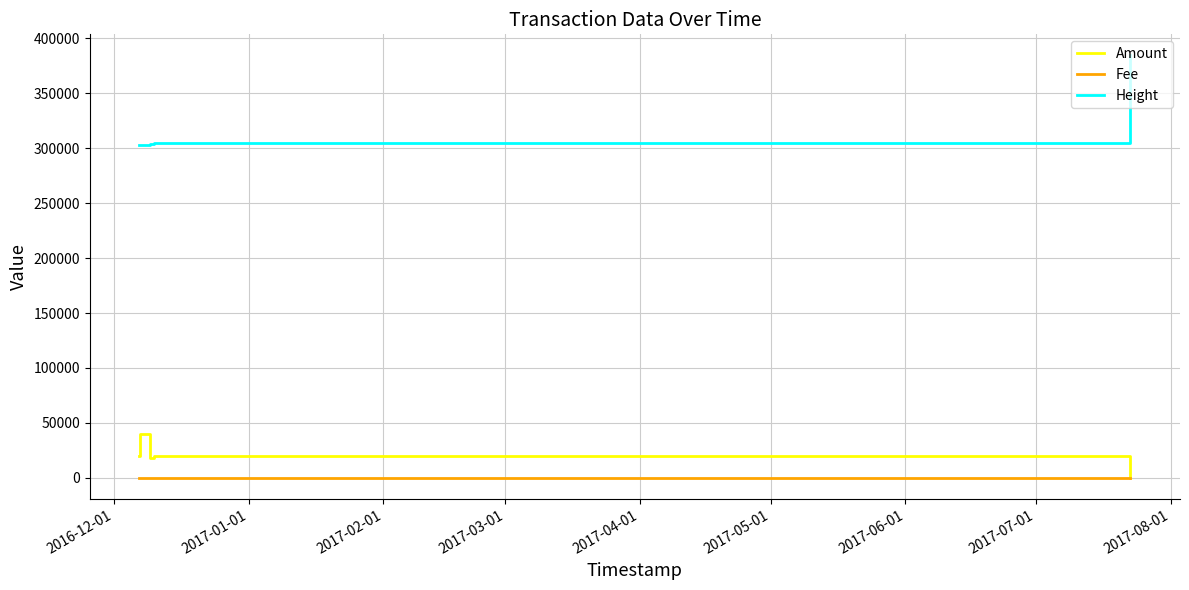

True or false: Height and Fee intersect in this chart.

False